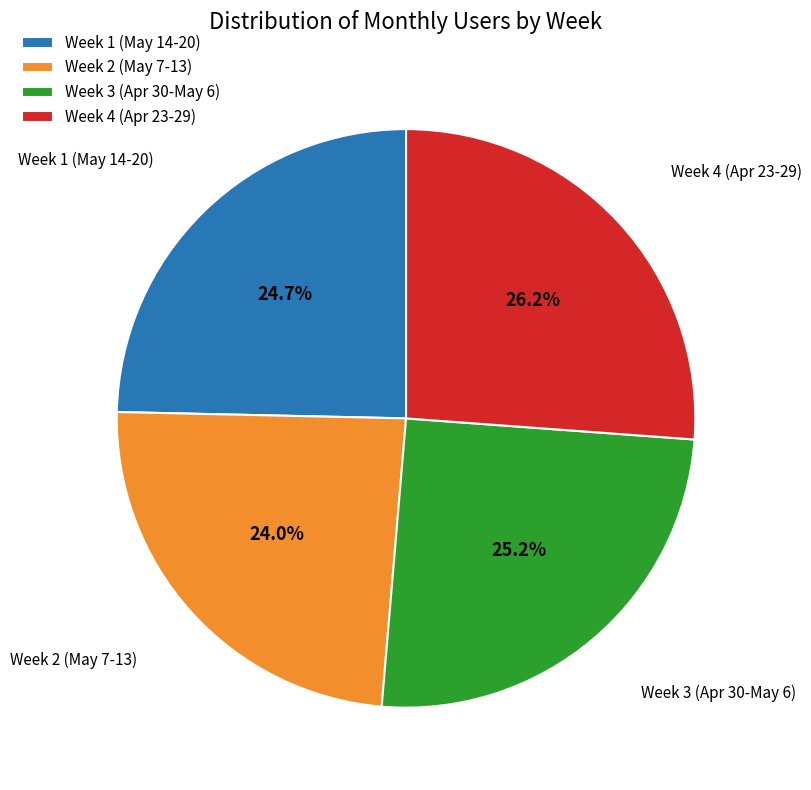

Approximately how many times larger is the value at Week 4 (Apr 23-29) compared to Week 2 (May 7-13)?

1.1